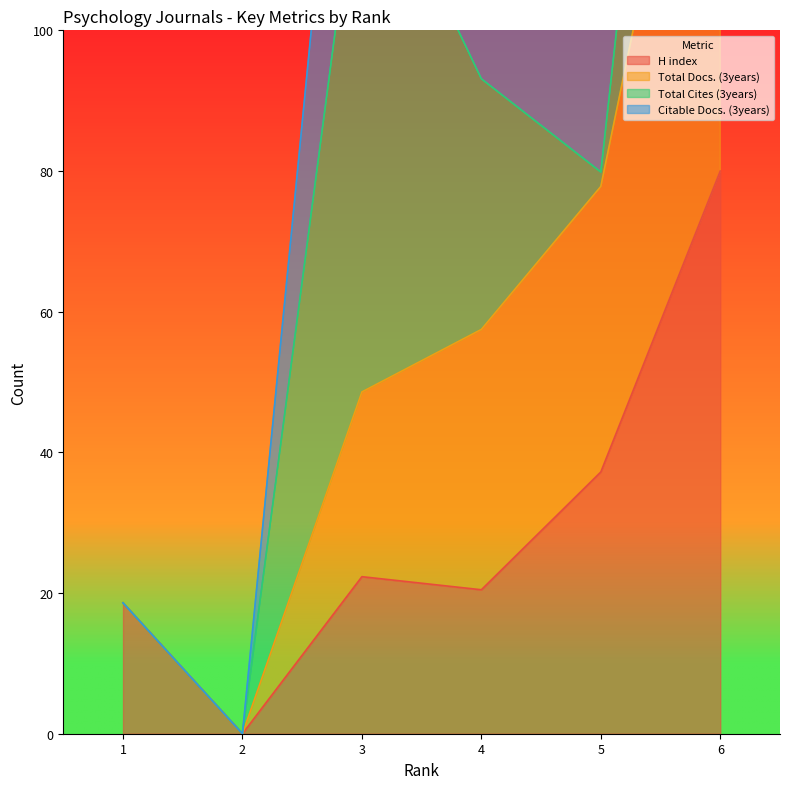

The value of Citable Docs. (3years) at 1 is 26.0. True or false?

False